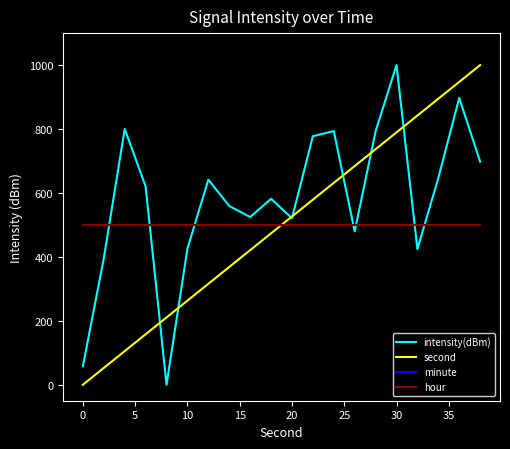

Does the chart have visible grid lines?

No